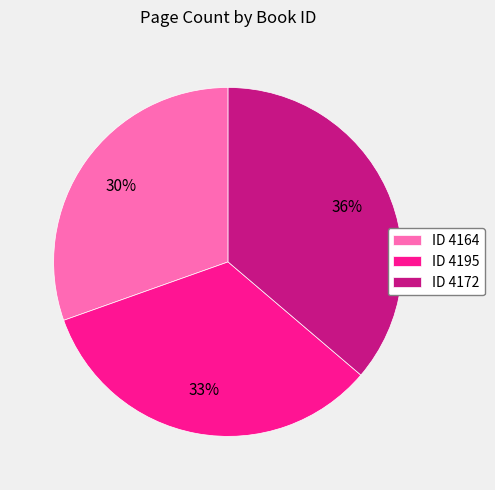

Rank the categories by value from highest to lowest.

ID 4172, ID 4195, ID 4164